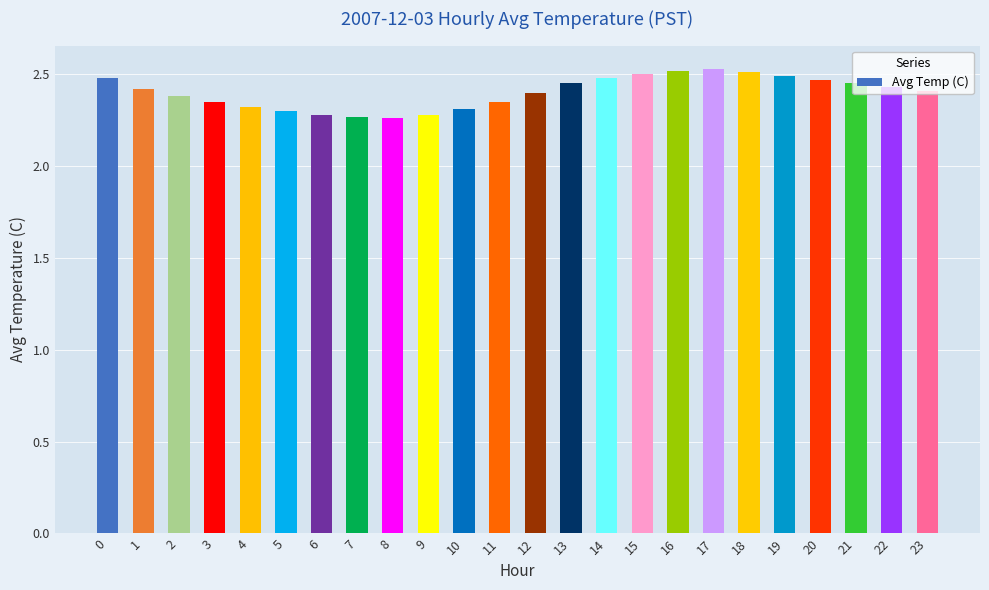

How many values are between 2 and 3?

24